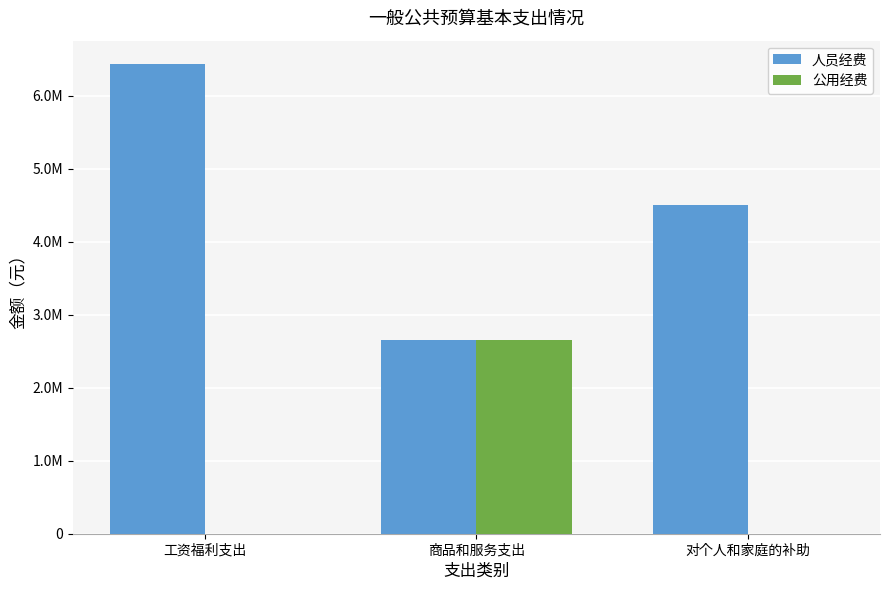

Reading left to right, list all the values displayed in this chart.

人员经费: 工资福利支出=6434271	商品和服务支出=2652978	对个人和家庭的补助=4499638
公用经费: 工资福利支出=0	商品和服务支出=2652978	对个人和家庭的补助=0